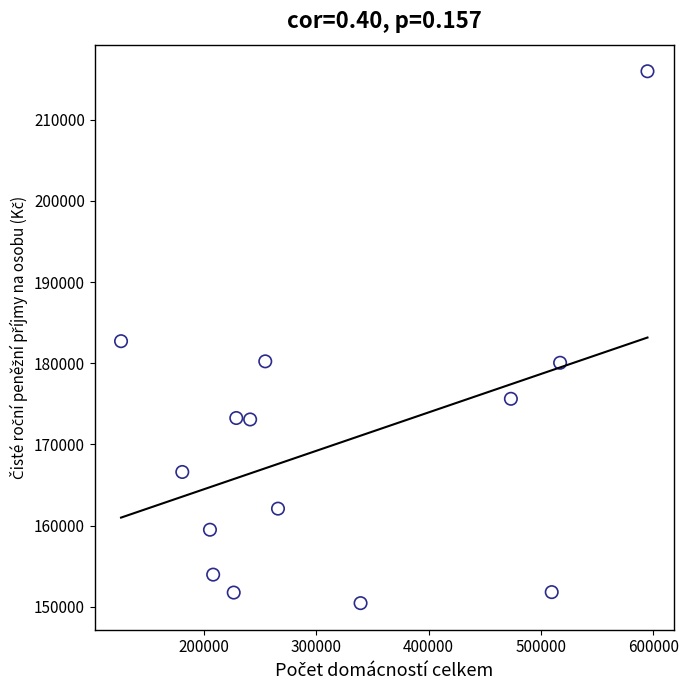

What is the range of X values (max minus min)?

468669.0